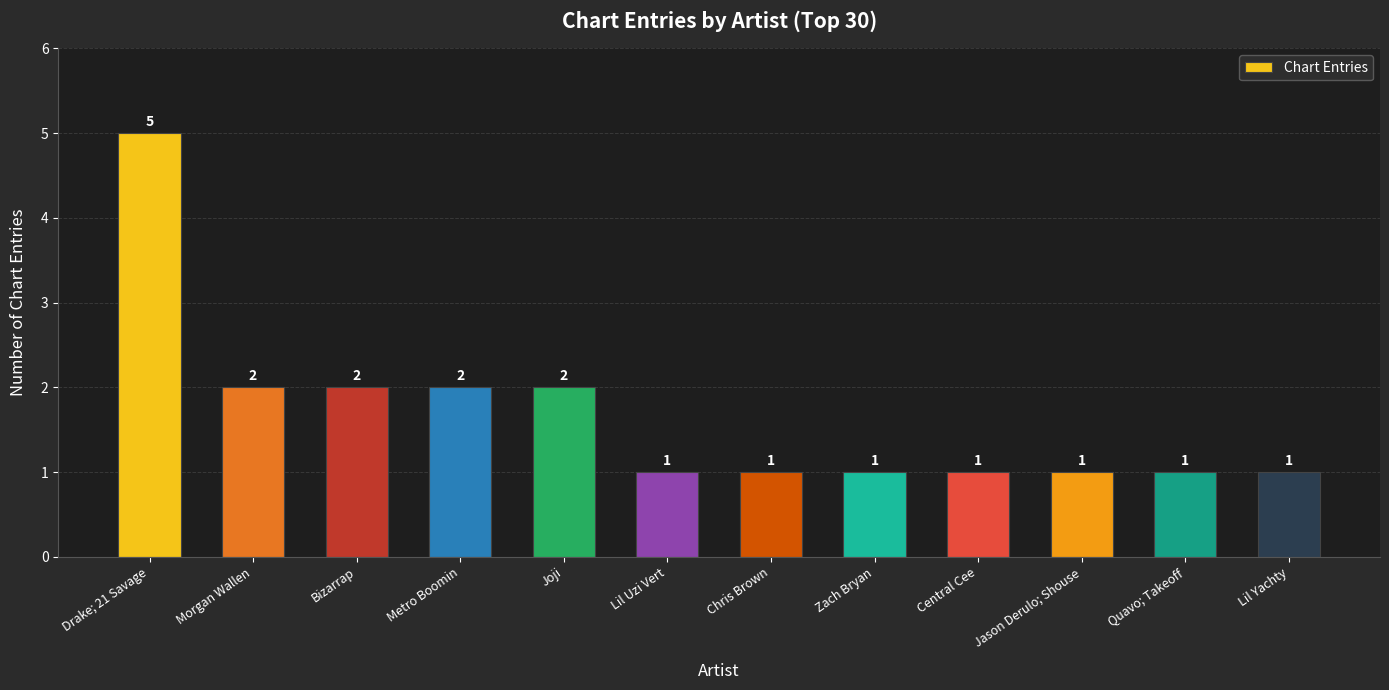

What position from the right is Drake; 21 Savage?

12